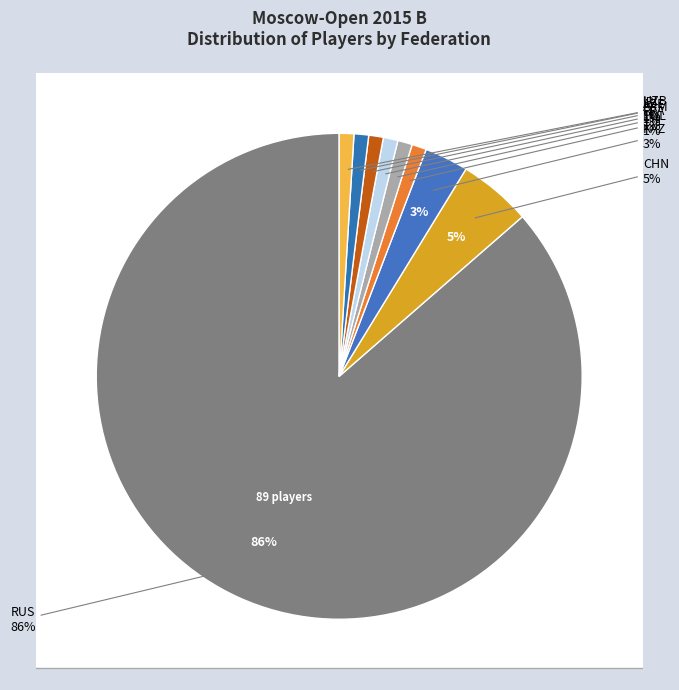

To the nearest percent, what percentage of the pie is KAZ?

3%